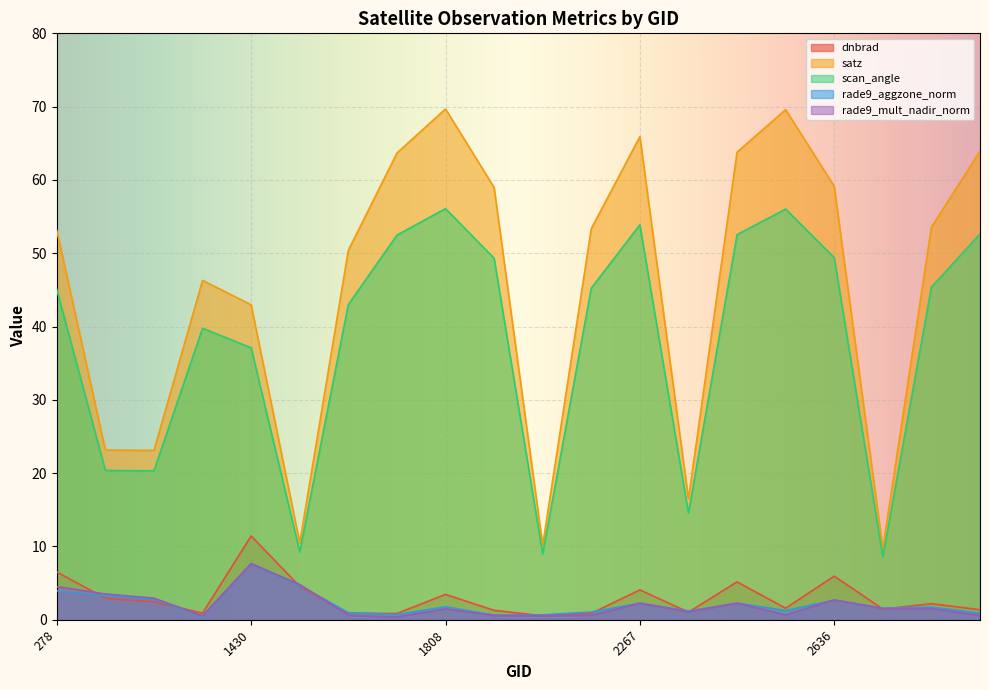

List the labels in order of scan_angle value, largest first.

1808, 2474, 2267, 3050, 2456, 1790, 2636, 1988, 2834, 2213, 278, 1637, 1115, 1430, 413, 1034, 2375, 1475, 2123, 2753